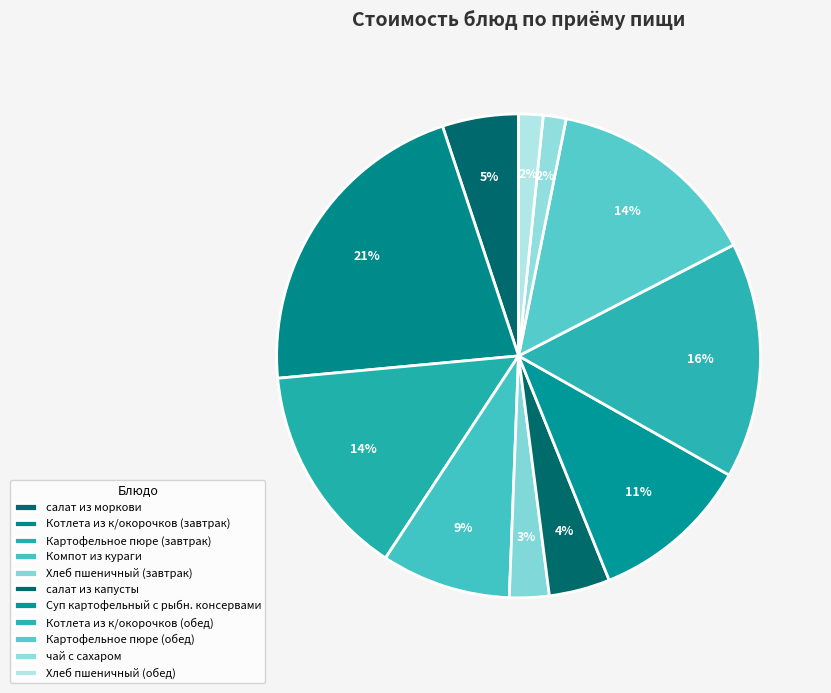

Is it true that салат из моркови is 5% of the pie?

True